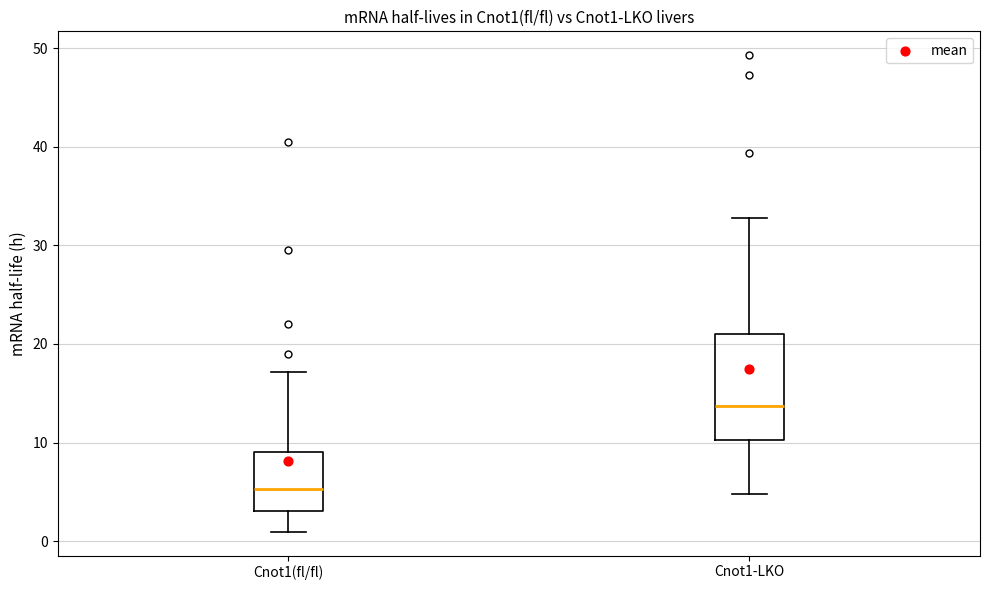

Reading left to right, transcribe this box plot: for each box, give where its median line is, the range the box spans, and where its two whiskers end, as read against the y-axis. The values are not printed on the chart, so give them approximately, as read against the axis.

Cnot1(fl/fl): median 5, box 3 to 9, whiskers 1 to 17
Cnot1-LKO: median 14, box 10 to 21, whiskers 5 to 33